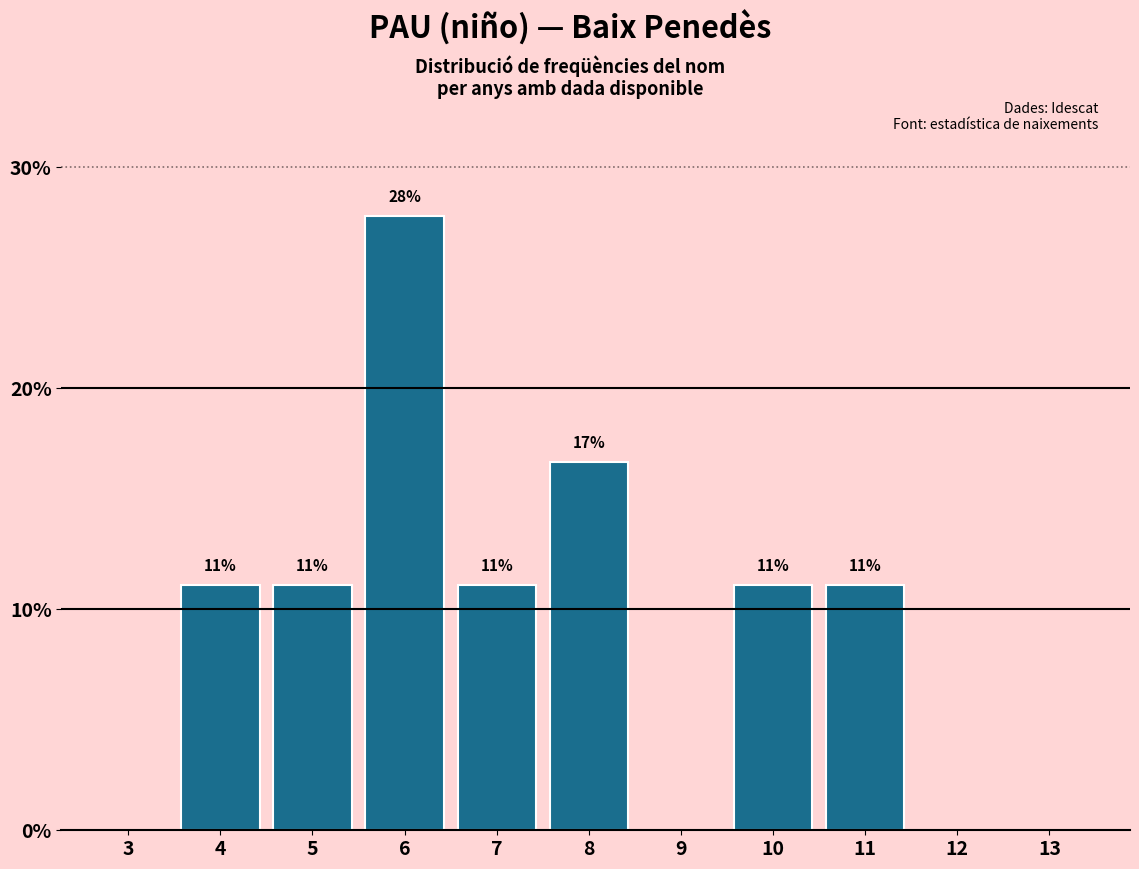

Are the bars horizontal?

No